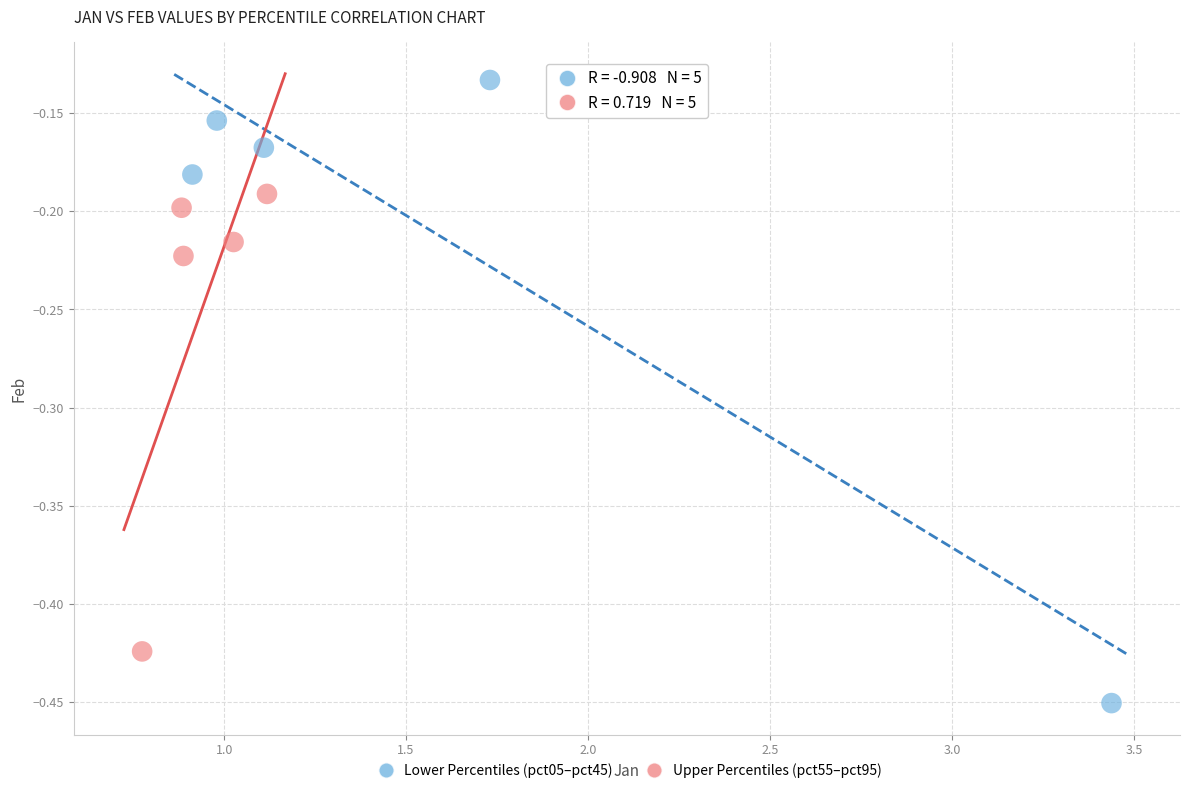

Which series contains the lowest Y value?

Lower Percentiles (pct05–pct45)